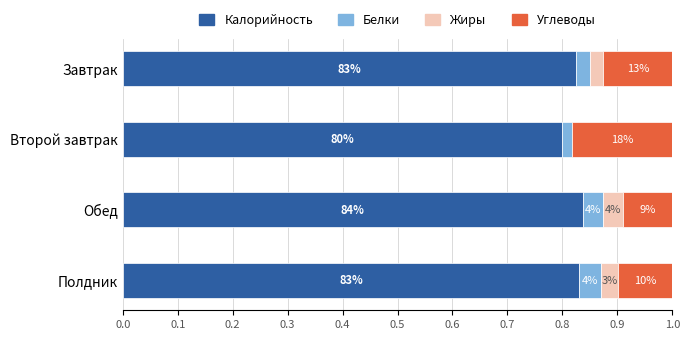

What are all the series names shown in the legend?

Калорийность, Белки, Жиры, Углеводы